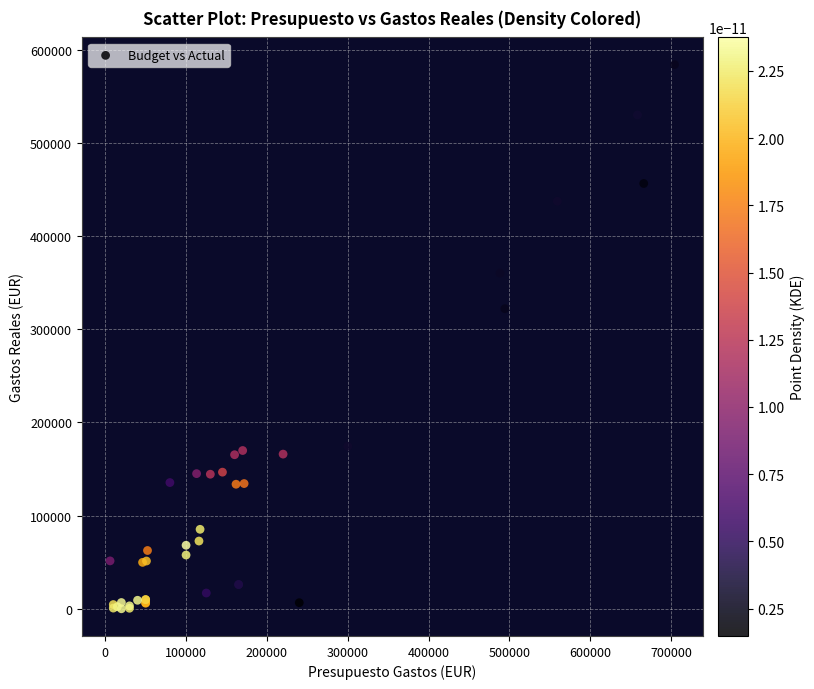

What Y value in the scatter plot is closest to 292083?

322140.8